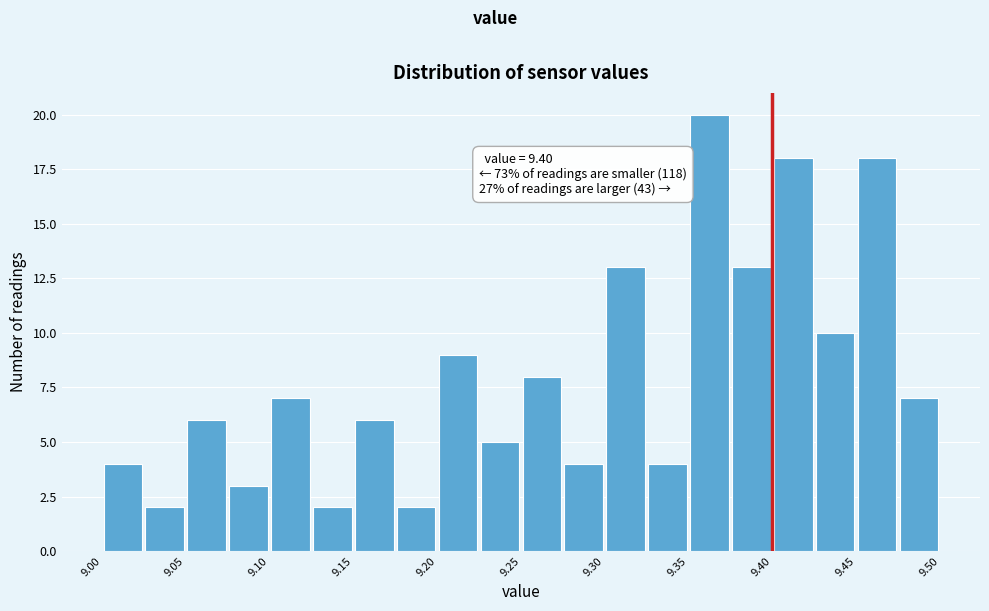

Over which range of the x-axis is the bar tallest?

9.350 to 9.375